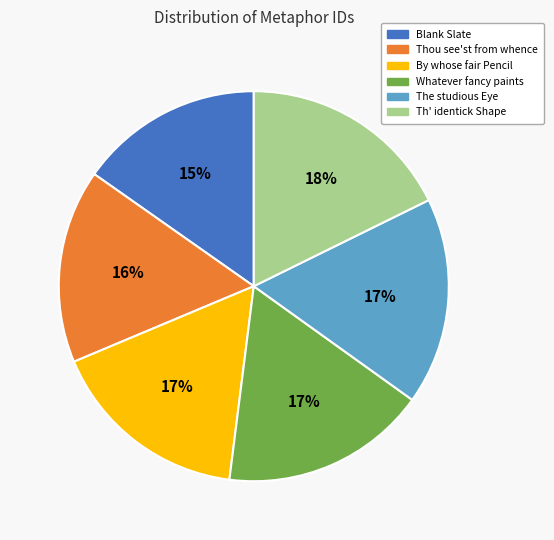

Approximately how many times larger is the value at Whatever fancy paints compared to By whose fair Pencil?

1.0